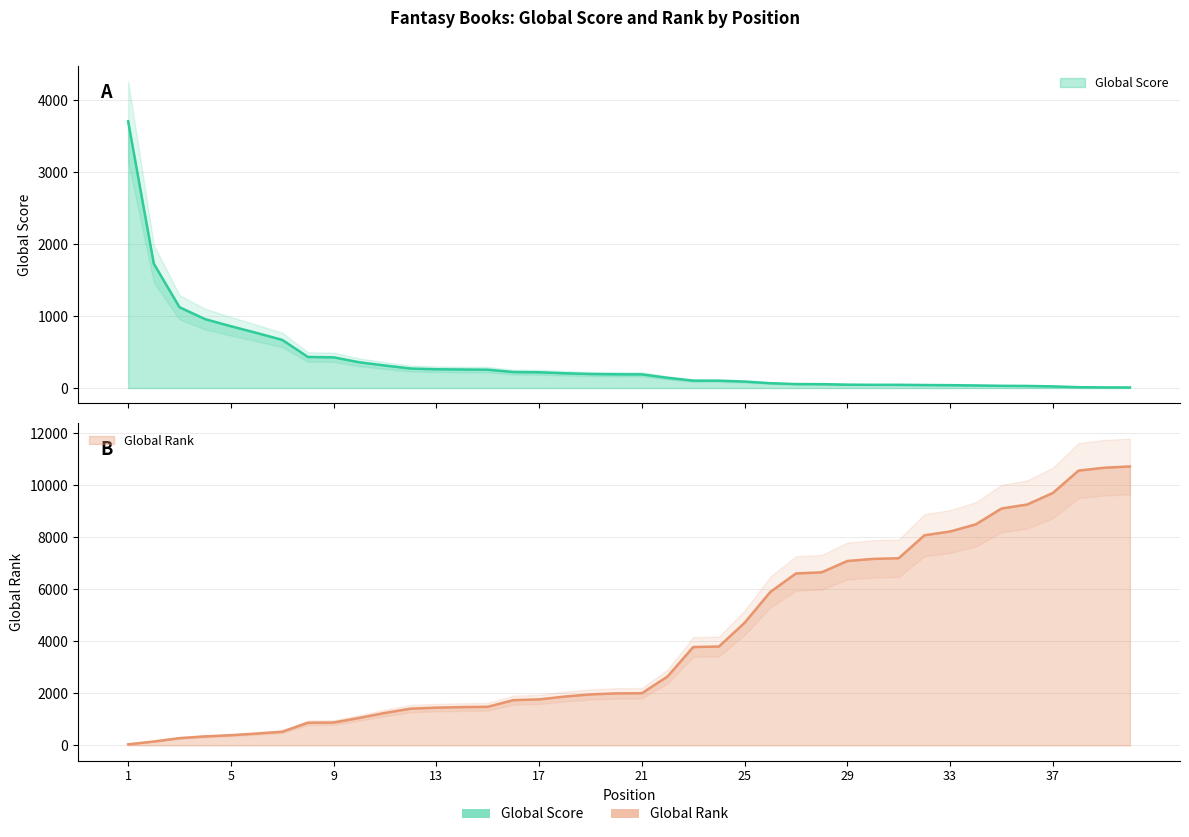

What is the minimum value for Global Rank?

38